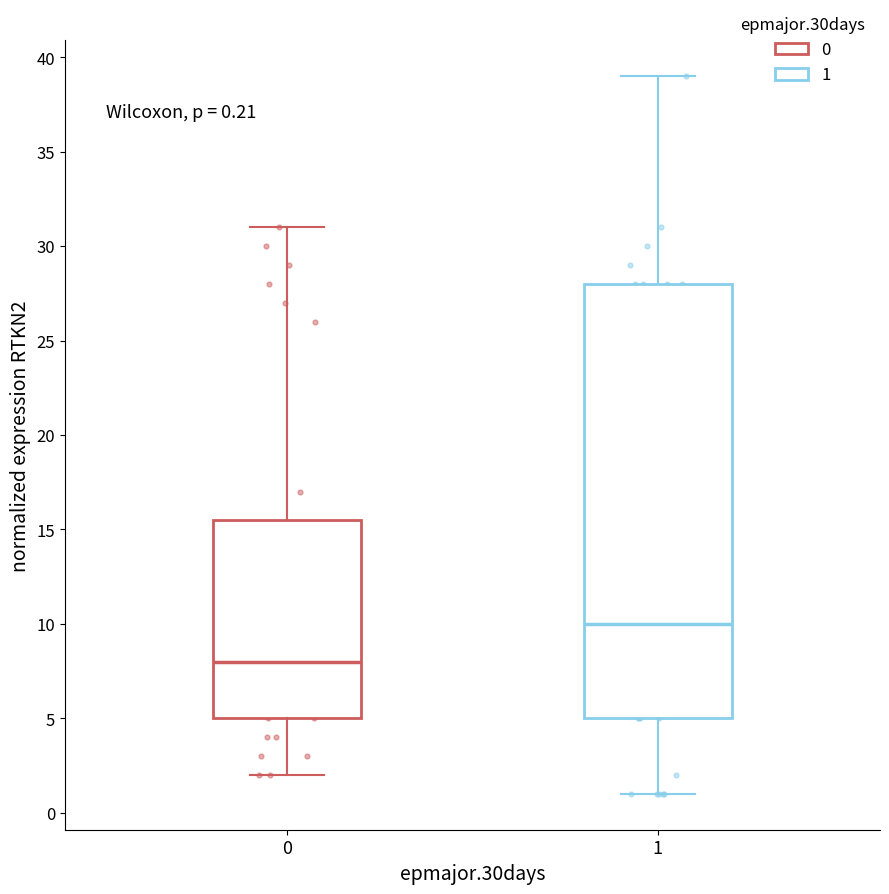

Which box has the highest median line?

1